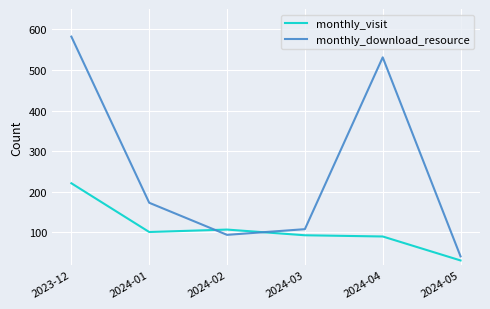

What is the average value of the monthly_visit series?

107